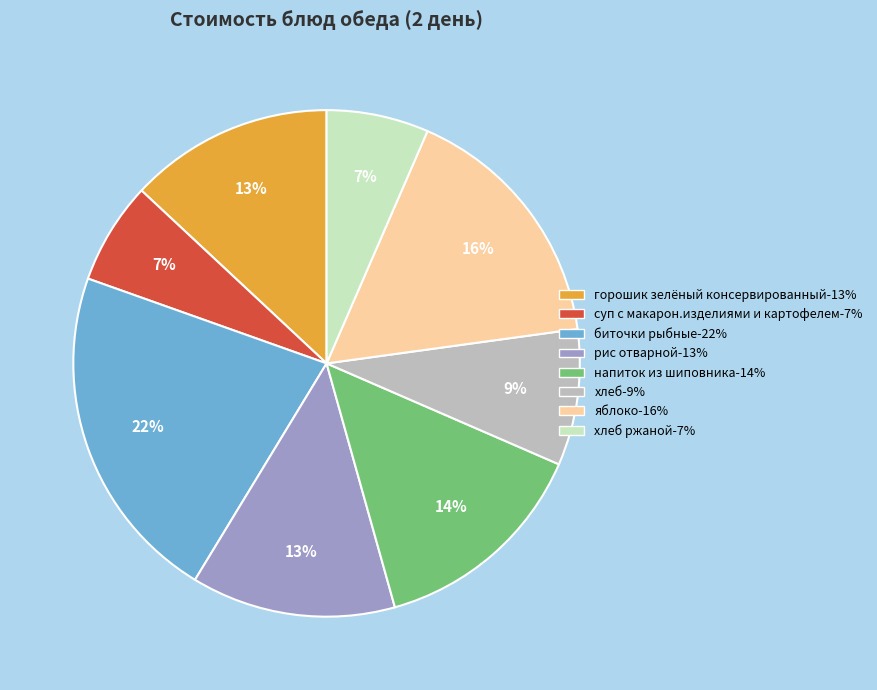

Is it true that горошик зелёный консервированный-13% is 13% of the pie?

True